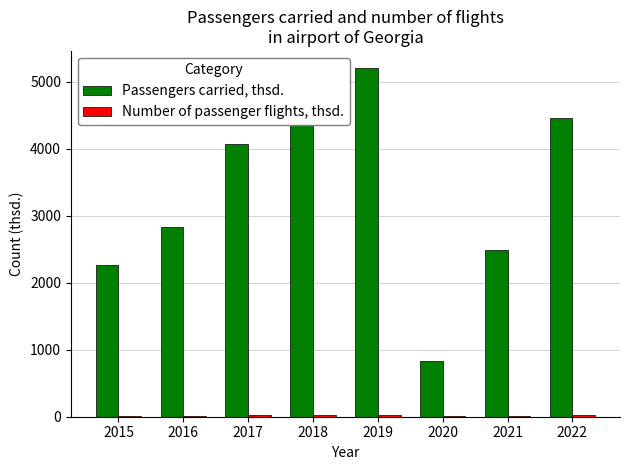

Which series changed the most between 2015 and 2017?

Passengers carried, thsd.